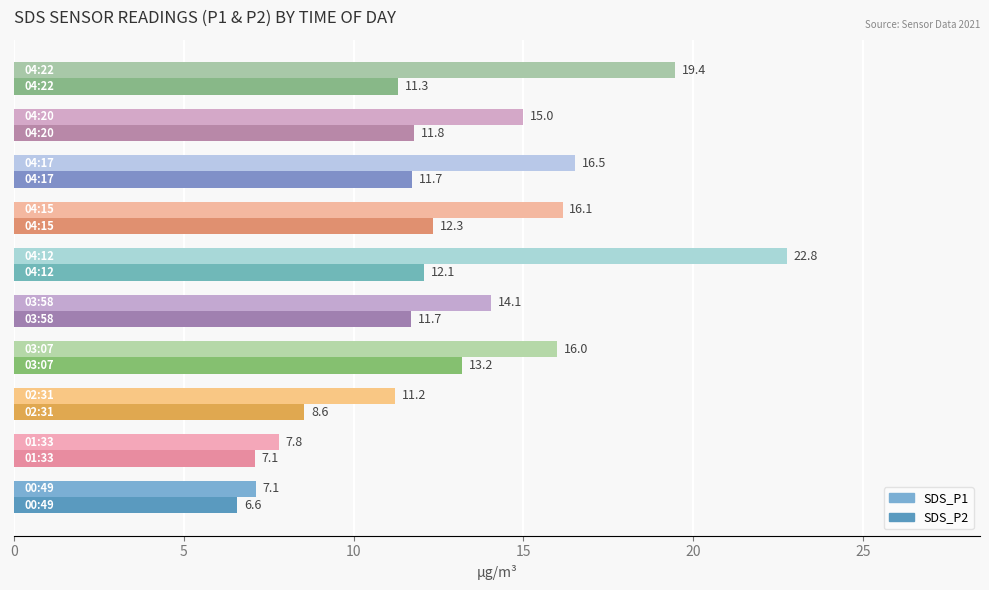

What is the average value of the SDS_P1 series?

14.6